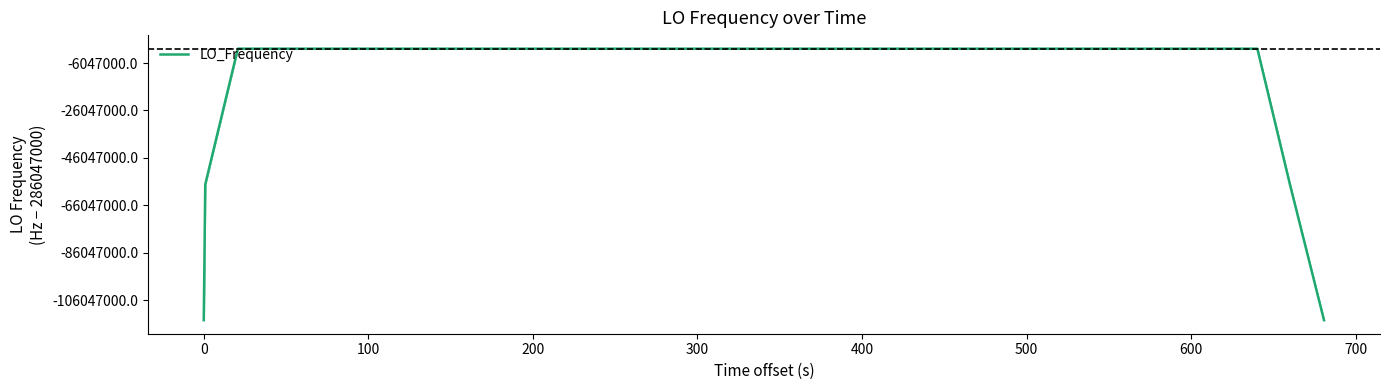

Does the chart display data point markers on the line(s)?

No